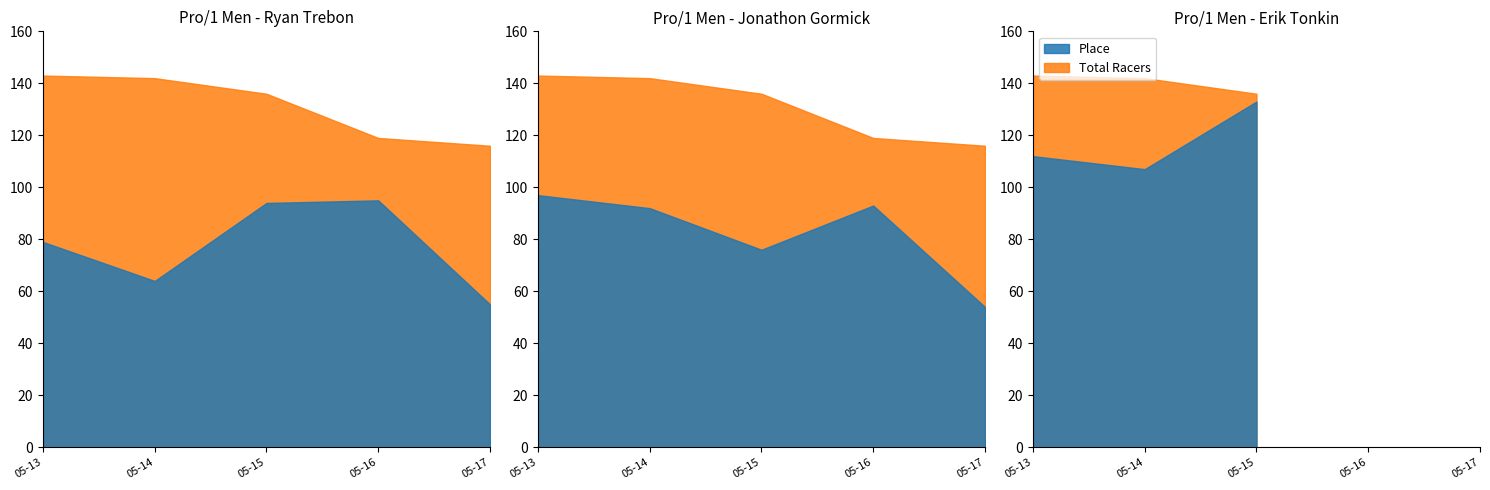

What is the value of the Total Racers point at the 5th from the left?

116